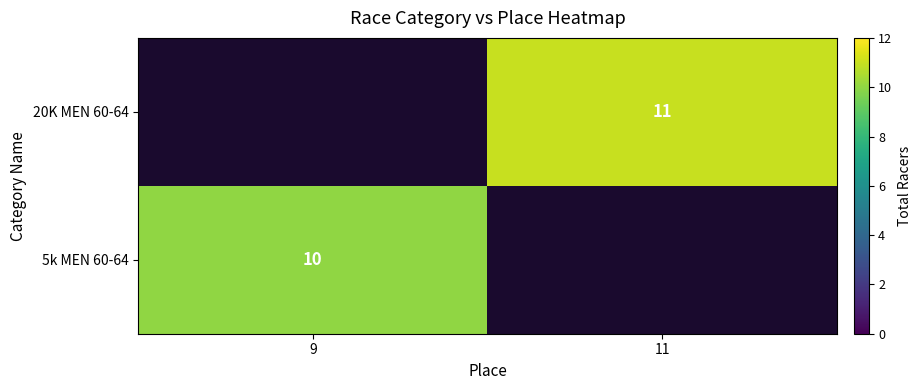

Is it true that 5k MEN 60-64 equals 10 at 9?

True